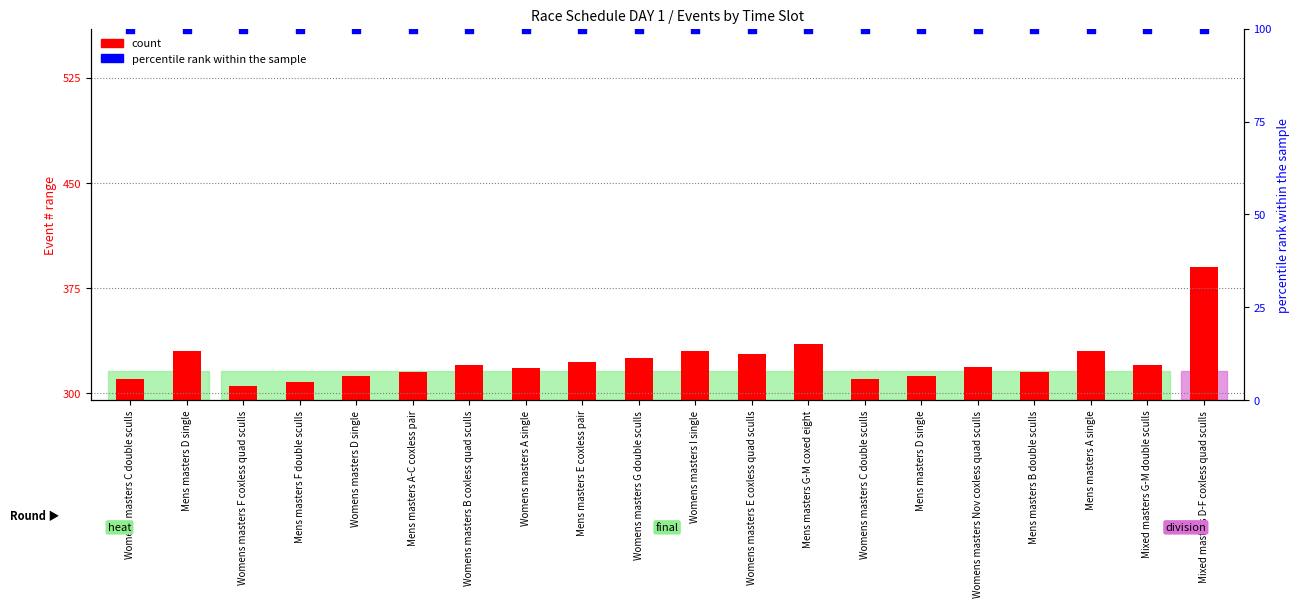

Which series contains the lowest Y value?

count